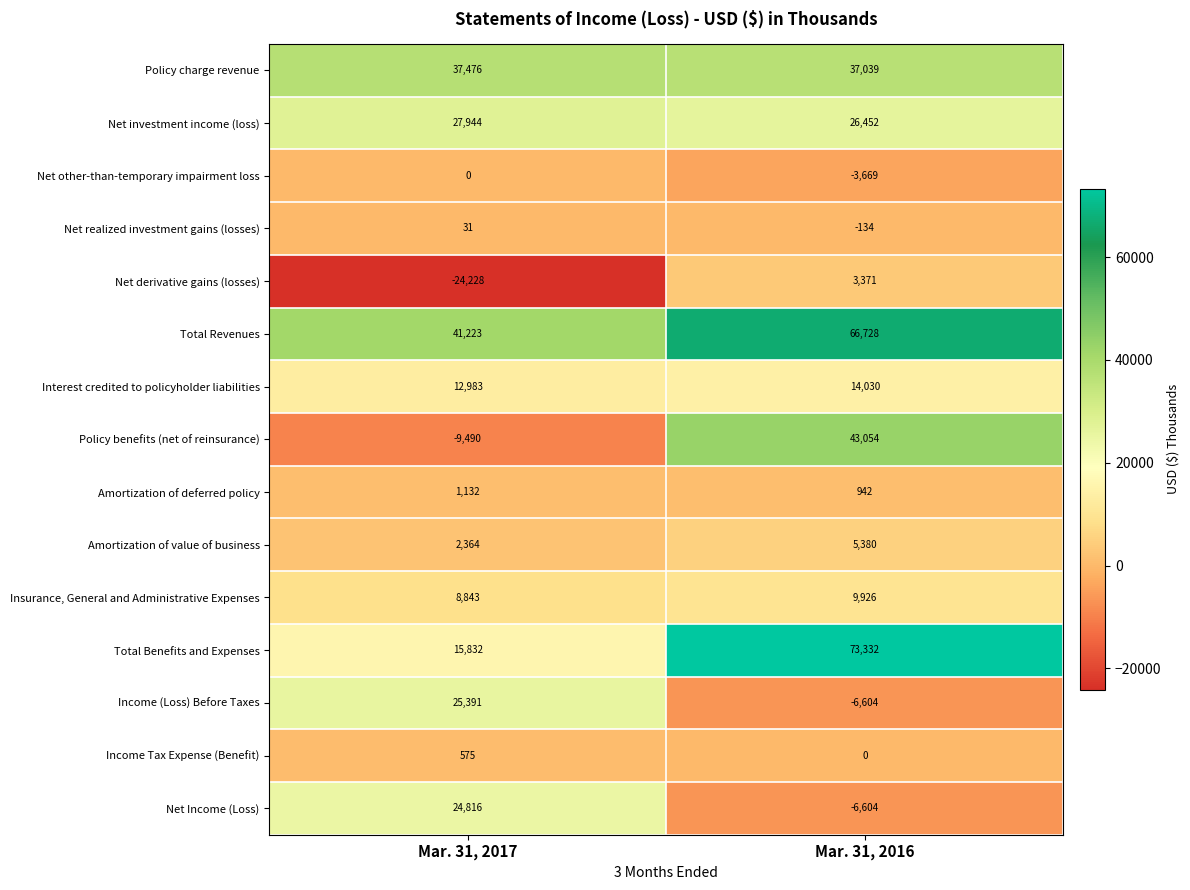

What is the difference between the maximum and minimum values in the Policy charge revenue series?

437